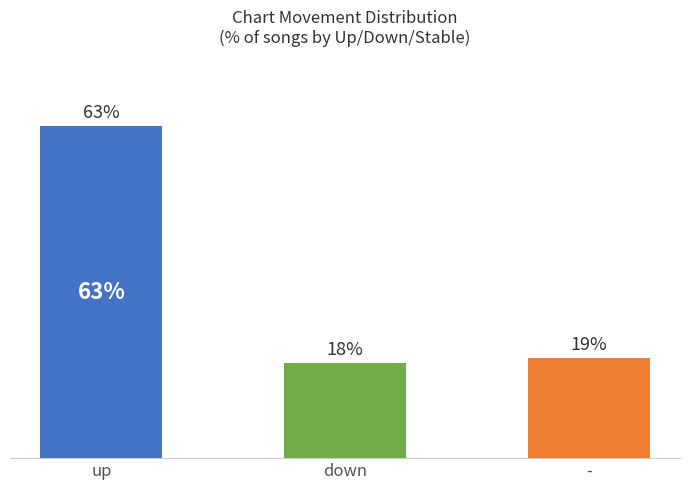

How many distinct data groups are displayed?

3